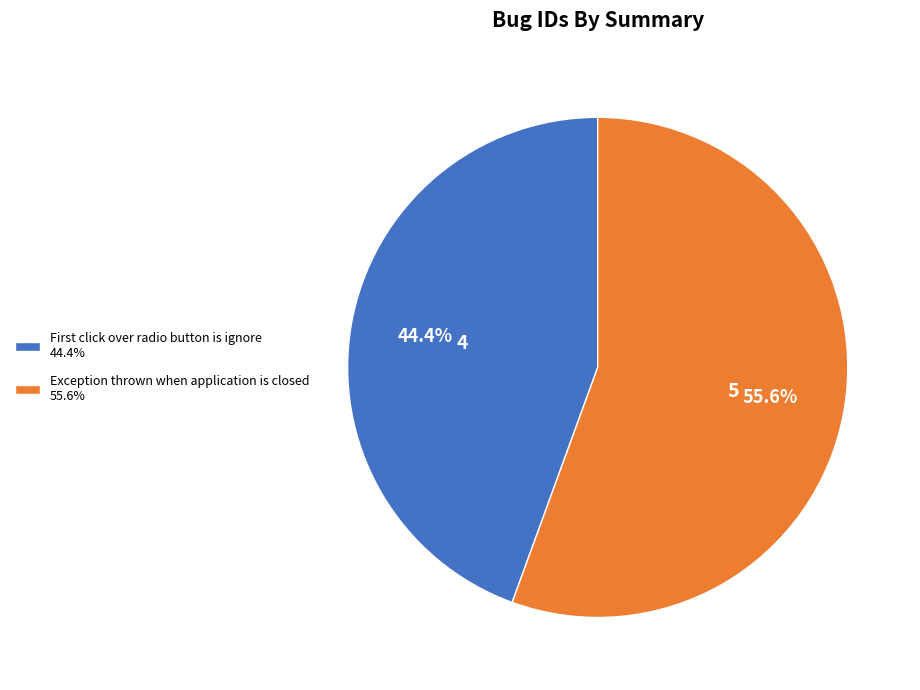

What is the smallest slice in the pie chart?

First click over radio button is ignore